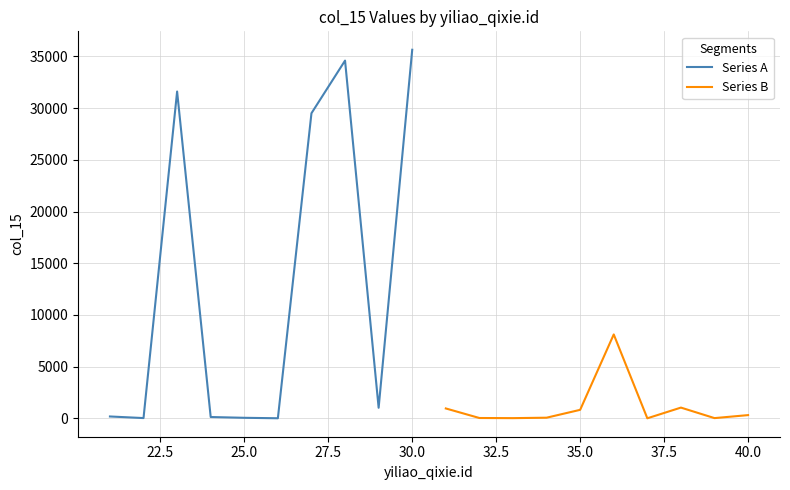

What is the highest value of the Series B series?

8117